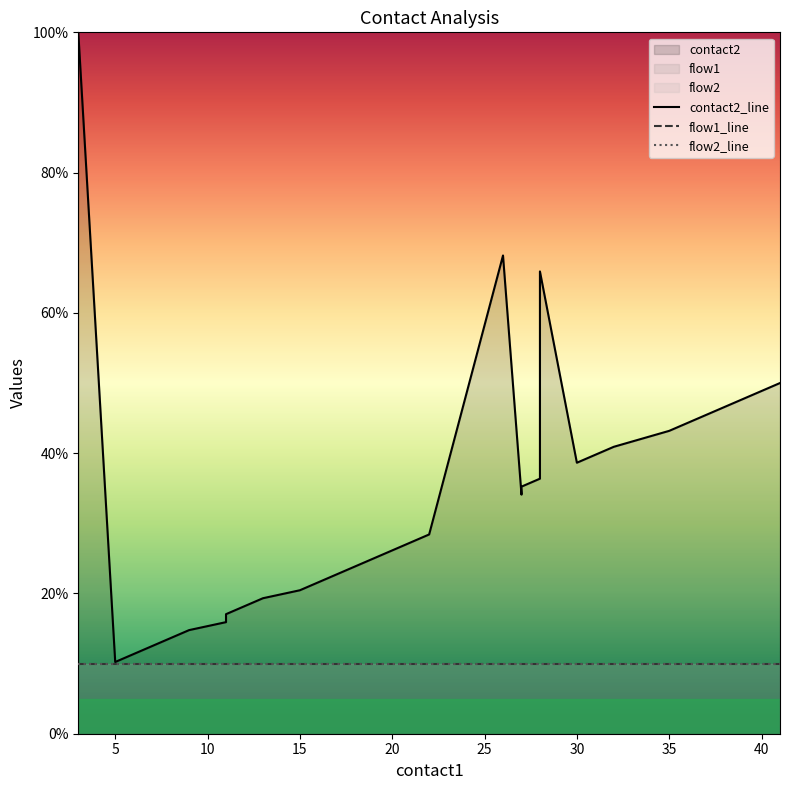

How many lines are shown in the chart?

3